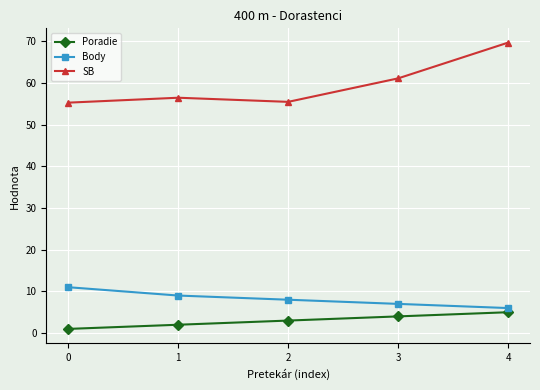

What is the maximum value for Poradie?

5.0